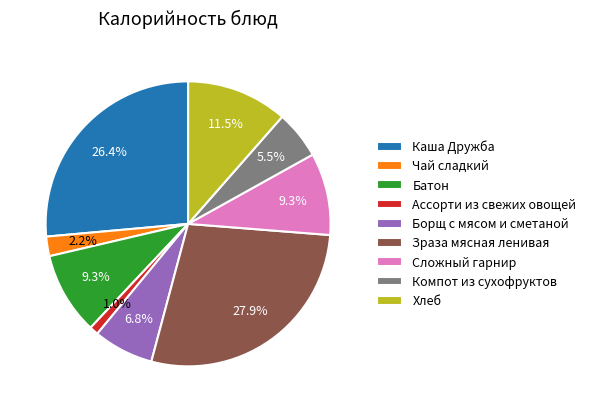

Is there any slice that represents more than half of the pie?

No